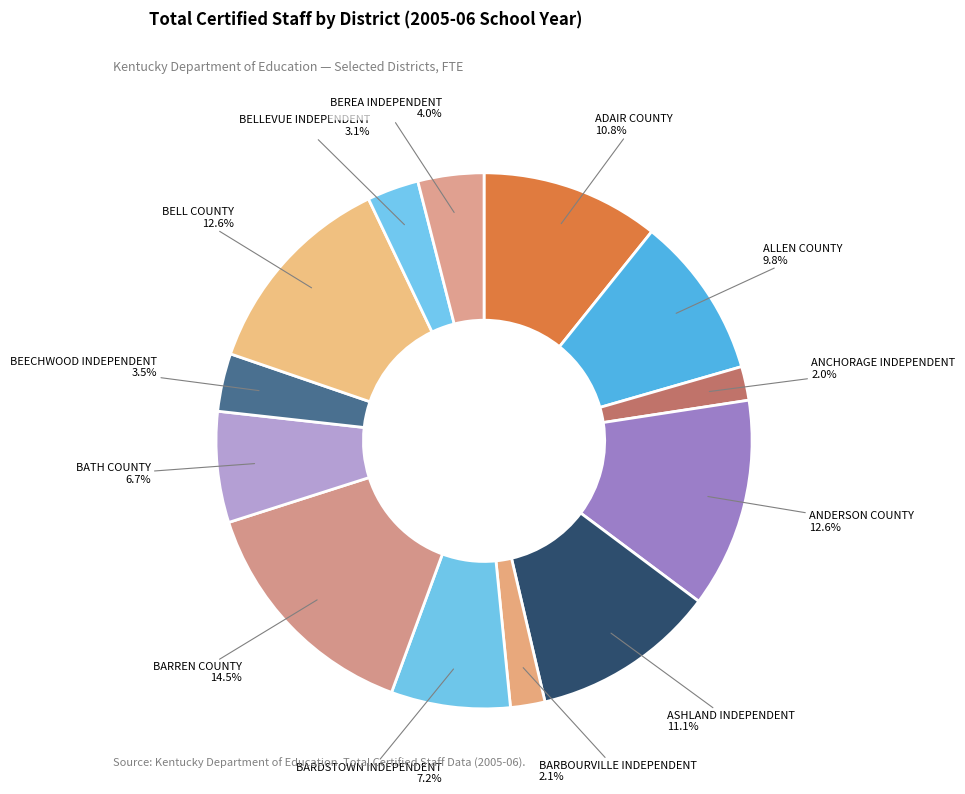

Which category has the biggest portion of the pie?

BARREN COUNTY